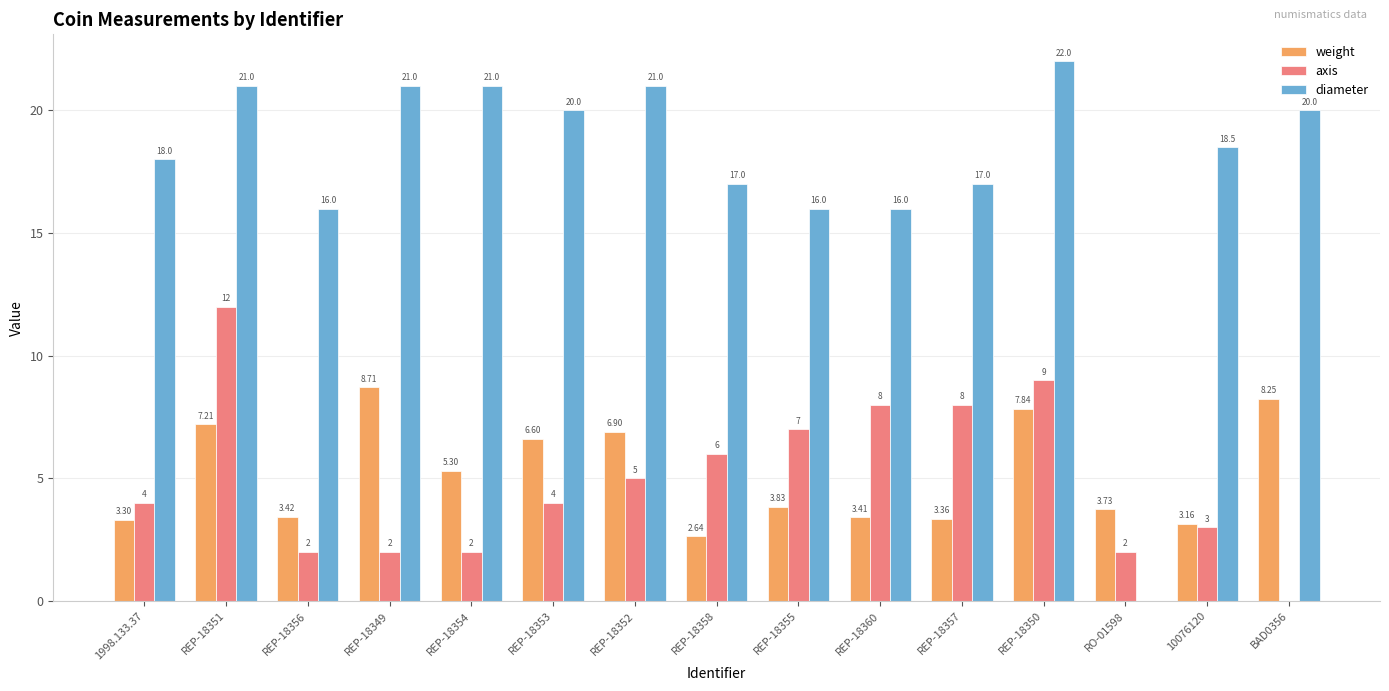

Is it true that weight equals 3.3 at 1998.133.37?

True